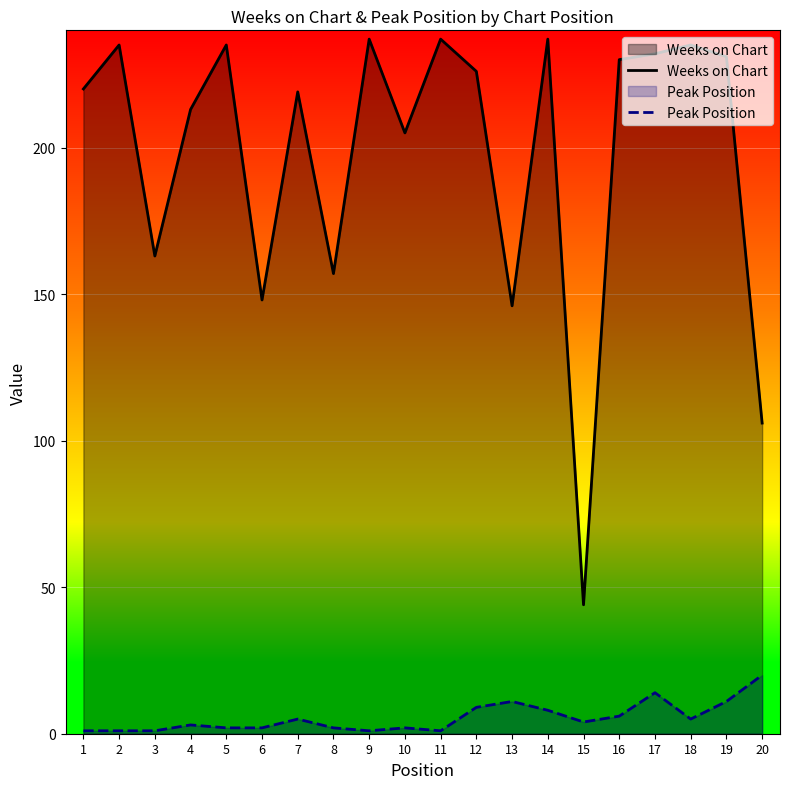

Which category has the lowest value in the Peak Position series?

1